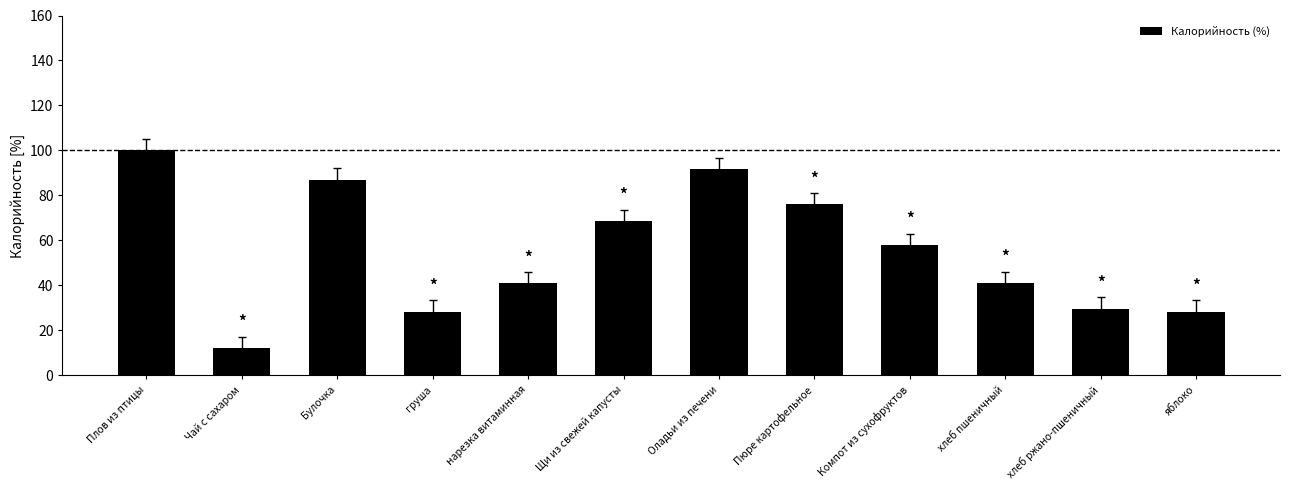

Read the value at Оладьи из печени.

91.7